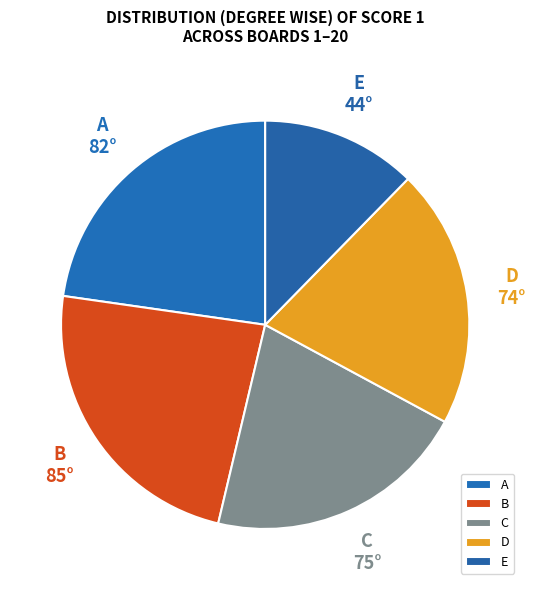

Is there a majority slice in this chart?

No